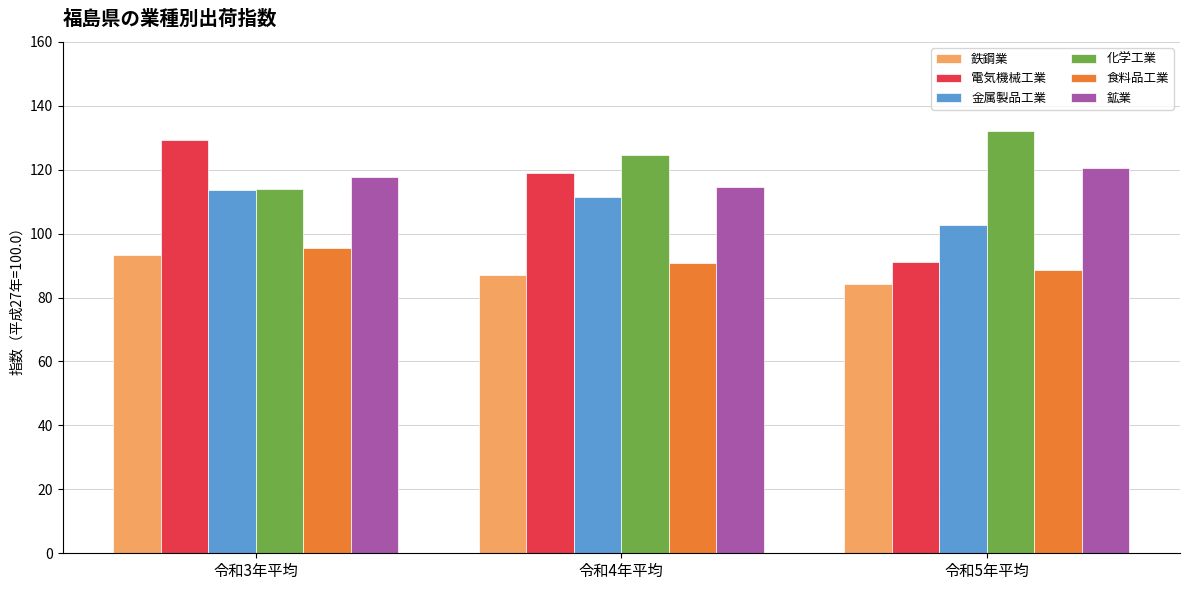

How many distinct data groups are displayed?

6